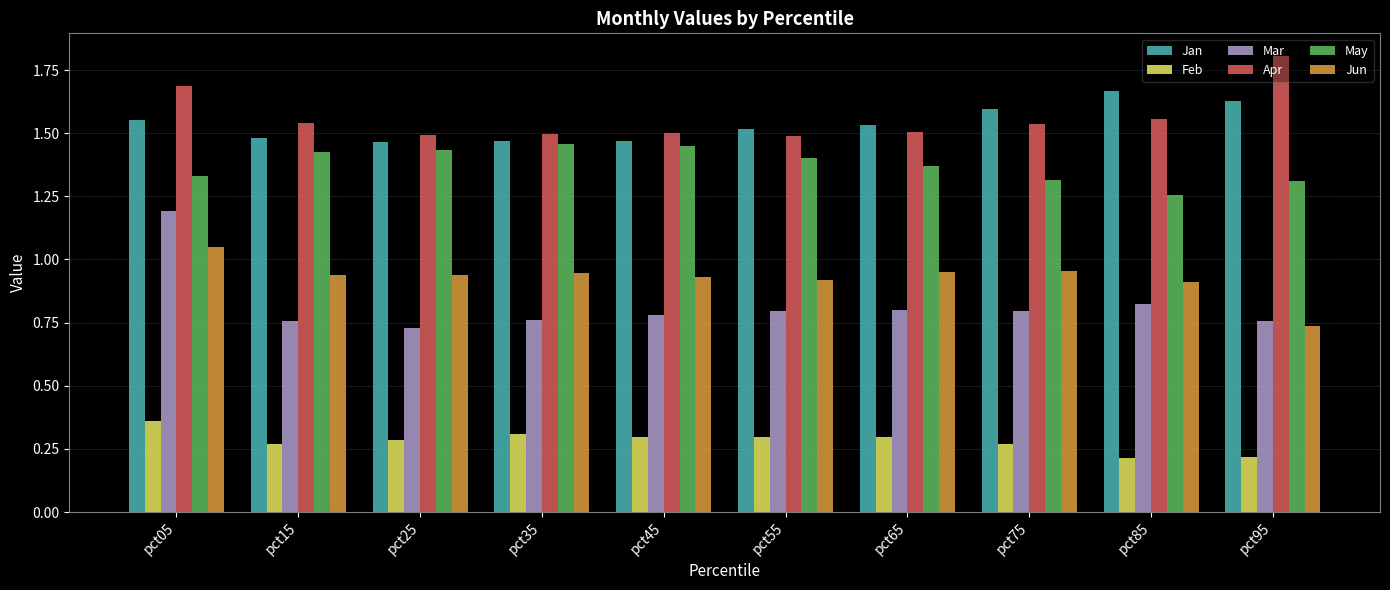

What is the total value across all series at pct75?

6.5